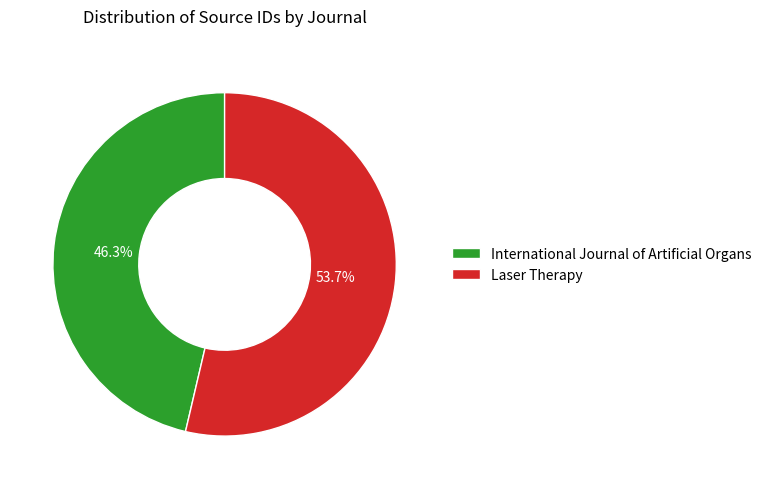

How much of the chart is everything except International Journal of Artificial Organs?

53.7%